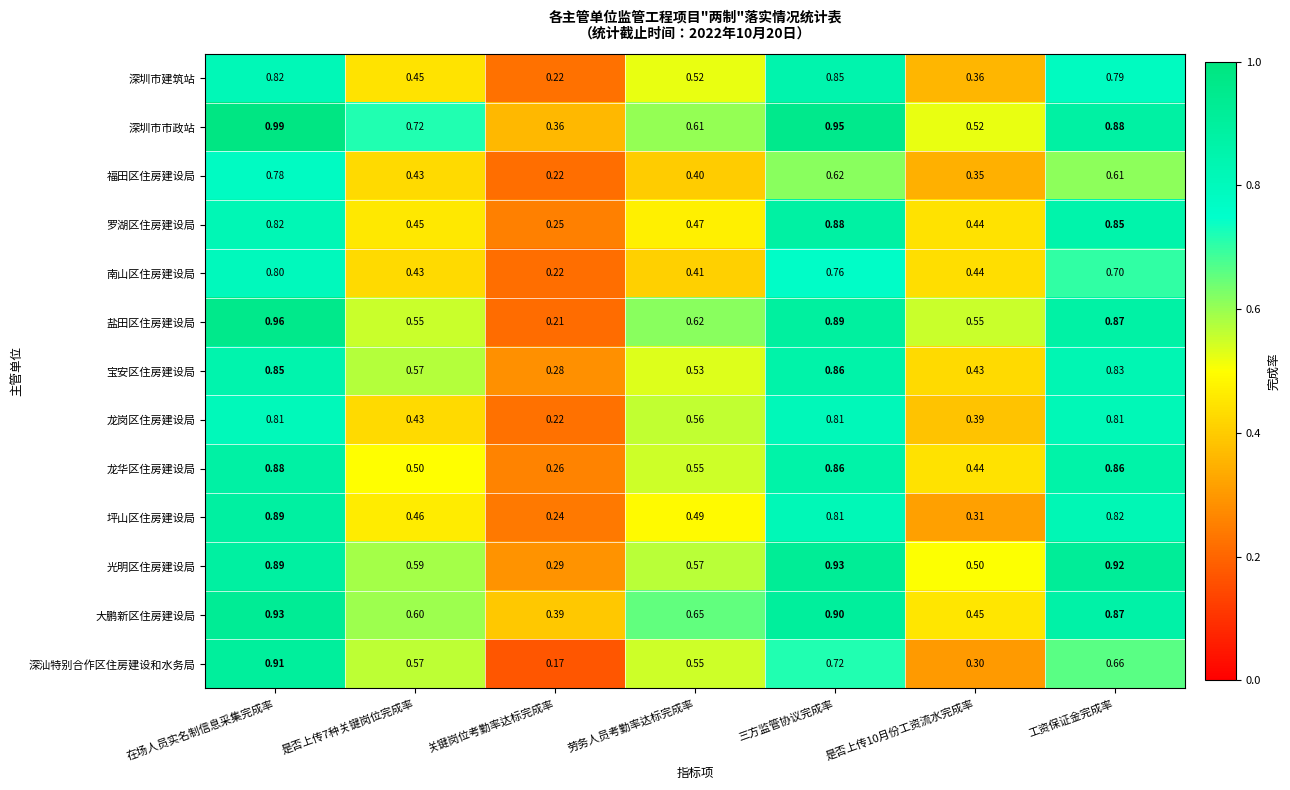

At which label does 深汕特别合作区住房建设和水务局 reach its minimum?

关键岗位考勤率达标完成率